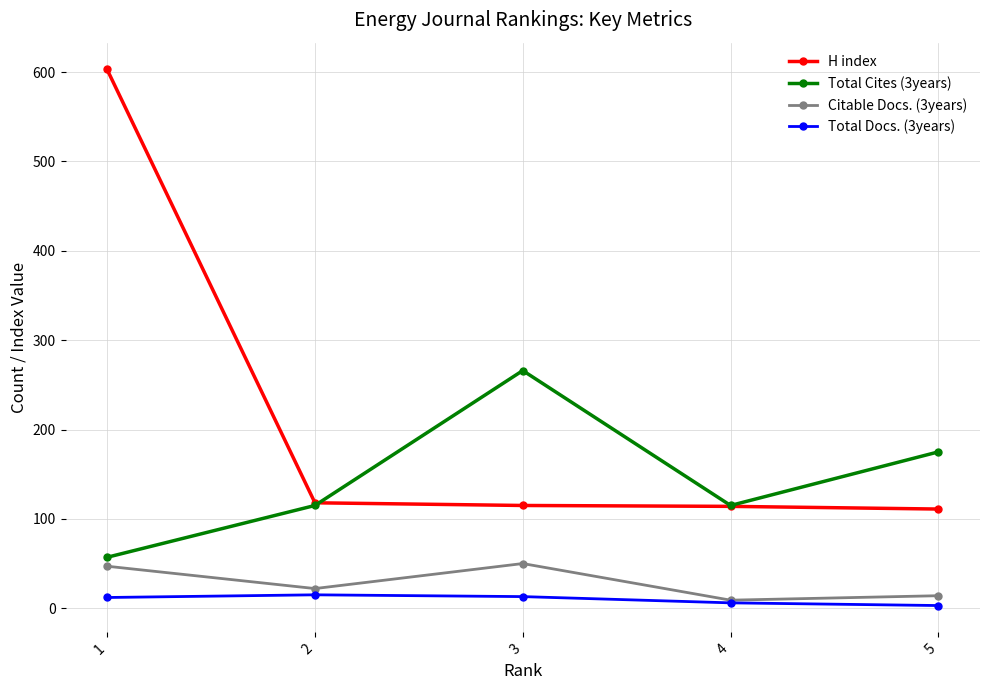

True or false: Total Docs. (3years) and H index intersect in this chart.

False